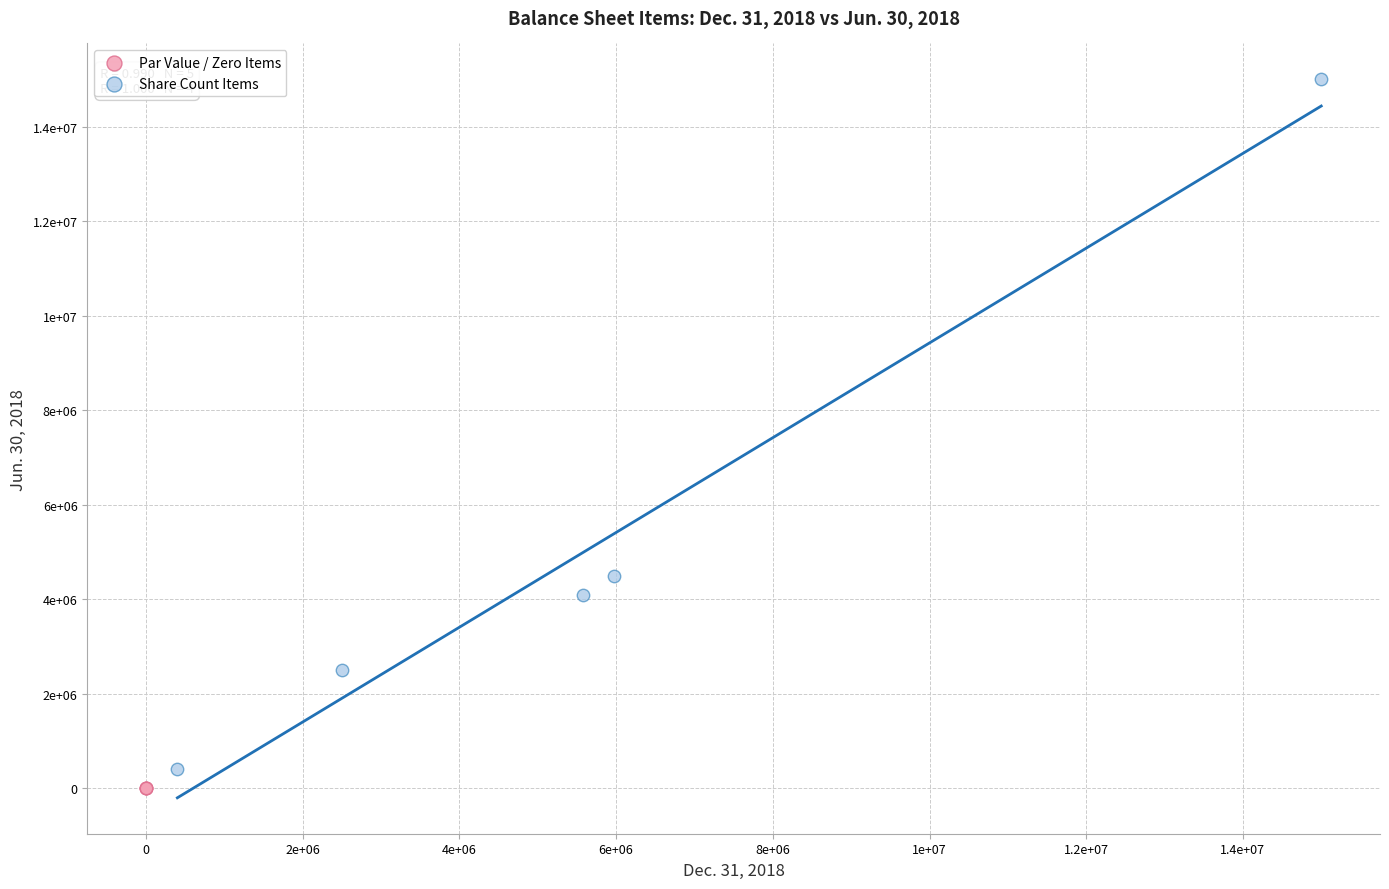

What are all the series names shown in the legend?

Par Value / Zero Items, Share Count Items